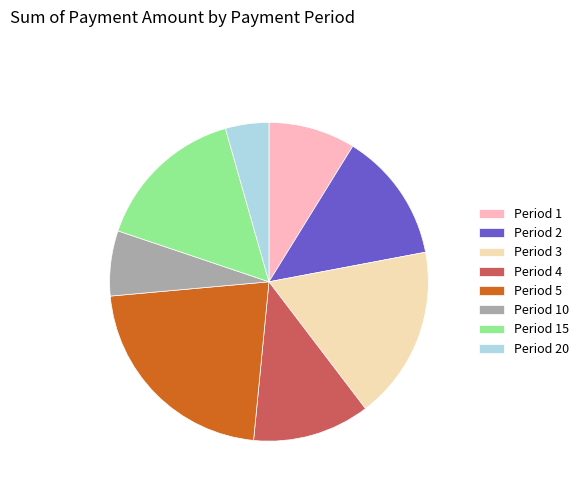

Between Period 5 and Period 4, which is larger?

Period 5